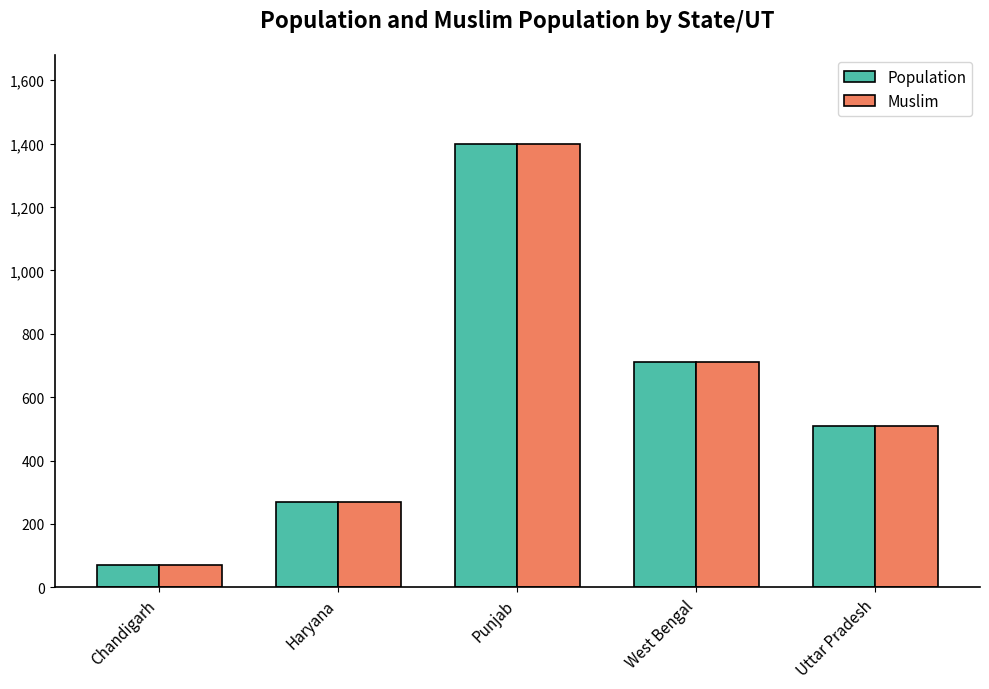

What is the sum of the Population values at Haryana and West Bengal?

980